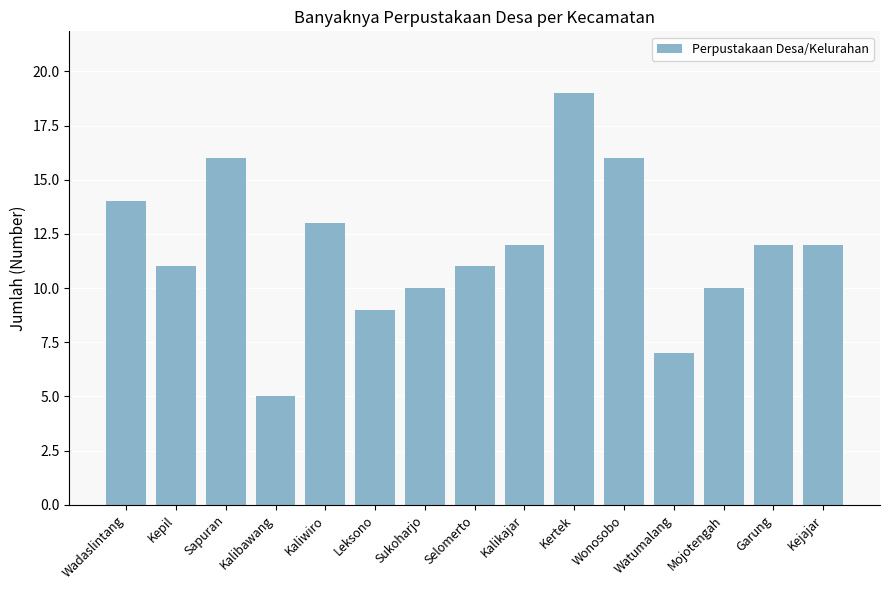

What position from the left is Wadaslintang?

1